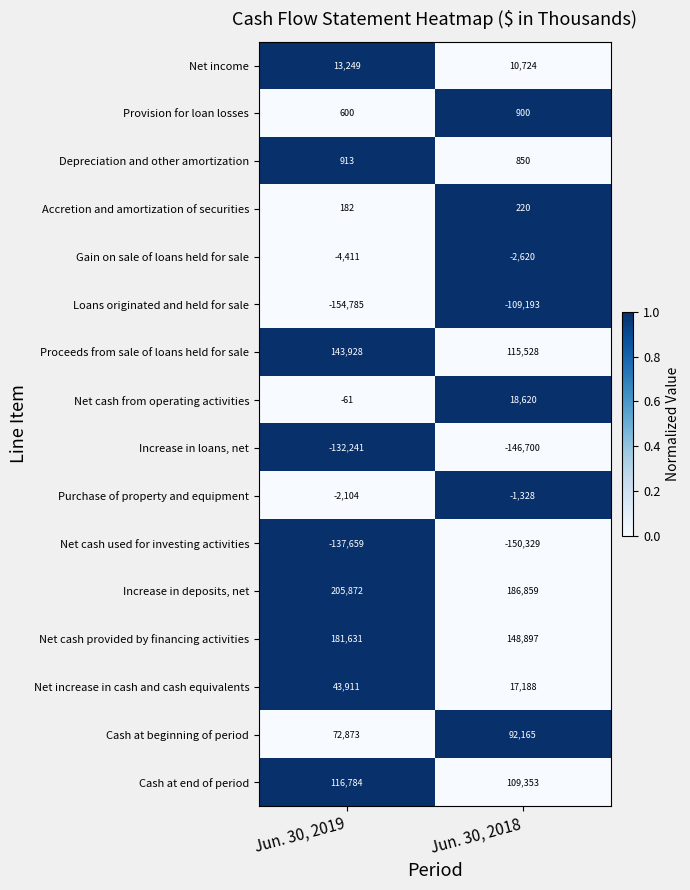

The Accretion and amortization of securities series shows 291 at Jun. 30, 2019. True or false?

False